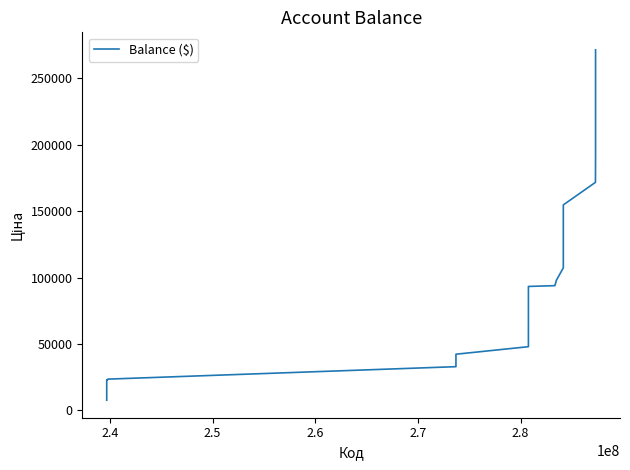

What is the smallest value displayed?

7596.5